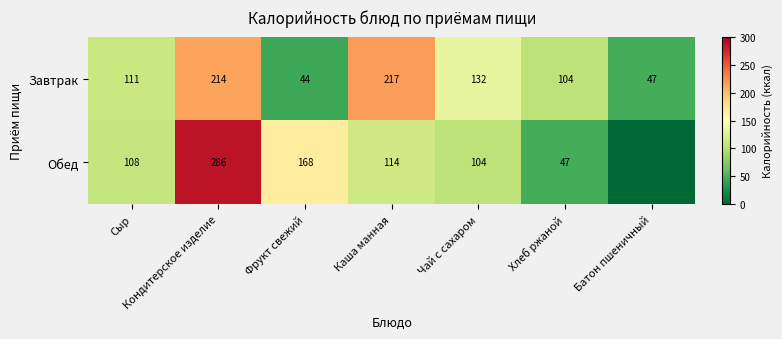

The value of Обед at Хлеб ржаной is 47. True or false?

True